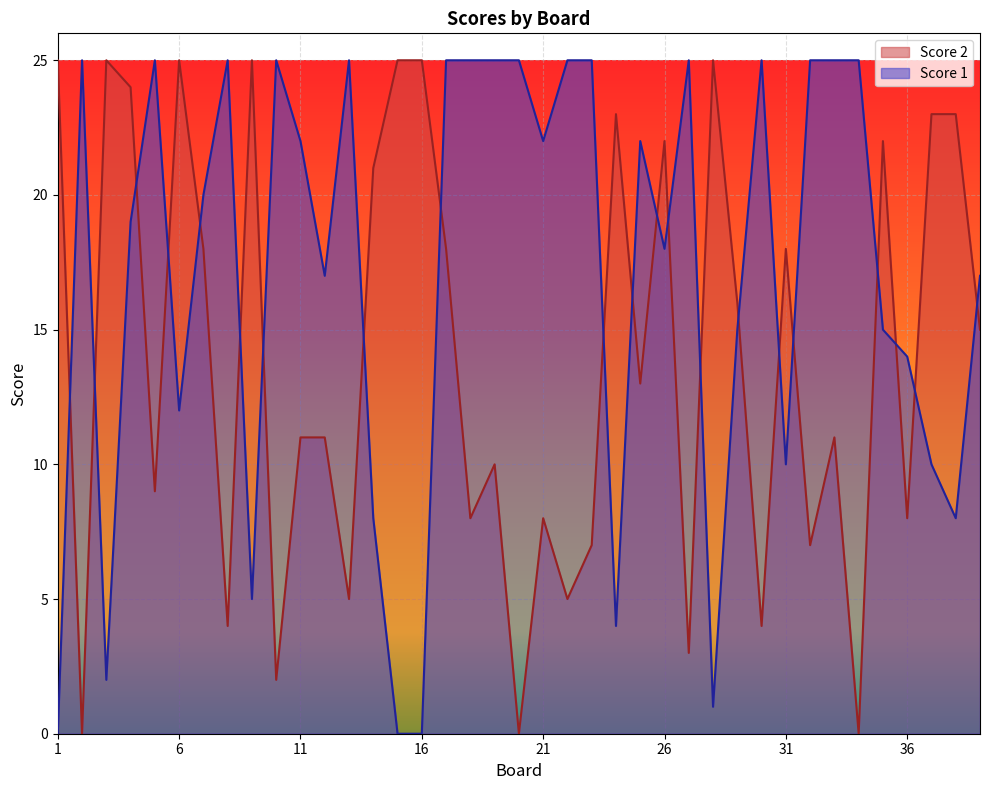

True or false: Score 2 and Score 1 intersect in this chart.

True